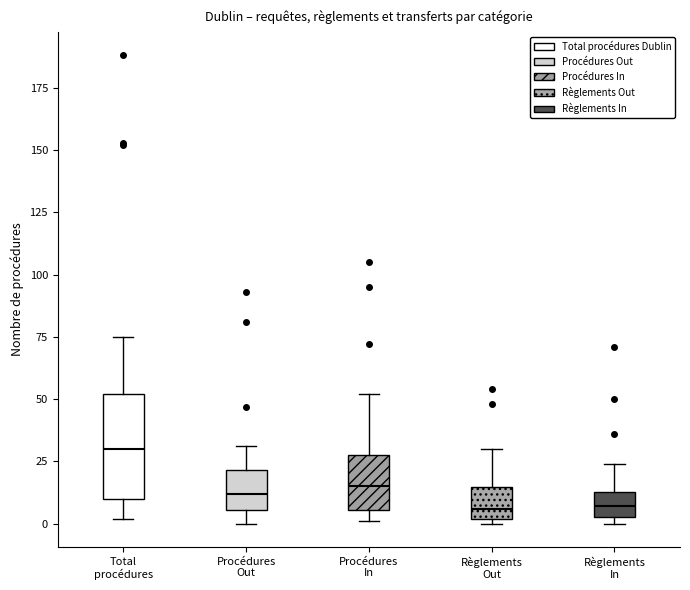

Reading left to right, transcribe this box plot: for each box, give where its median line is, the range the box spans, and where its two whiskers end, as read against the y-axis. The values are not printed on the chart, so give them approximately, as read against the axis.

Total procédures: median 30, box 10 to 50, whiskers 0 to 75
Procédures Out: median 10, box 5 to 20, whiskers 0 to 30
Procédures In: median 15, box 5 to 30, whiskers 0 to 50
Règlements Out: median 5, box 0 to 15, whiskers 0 (just below the box's lower edge) to 30
Règlements In: median 5 (inside the box), box 5 to 15, whiskers 0 to 25